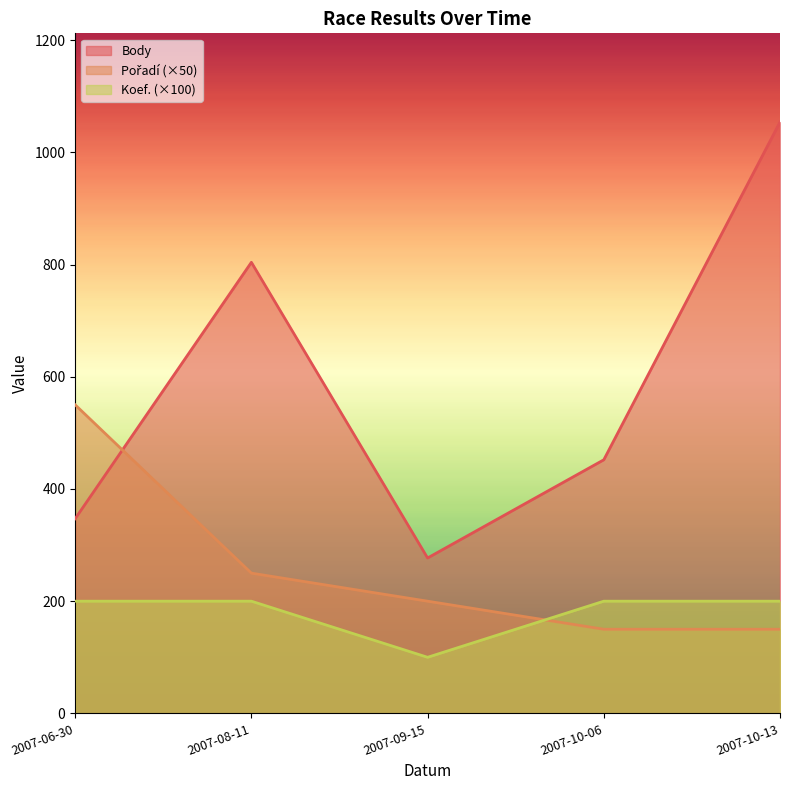

Which series changed the most between 2007-10-06 and 2007-10-13?

Body